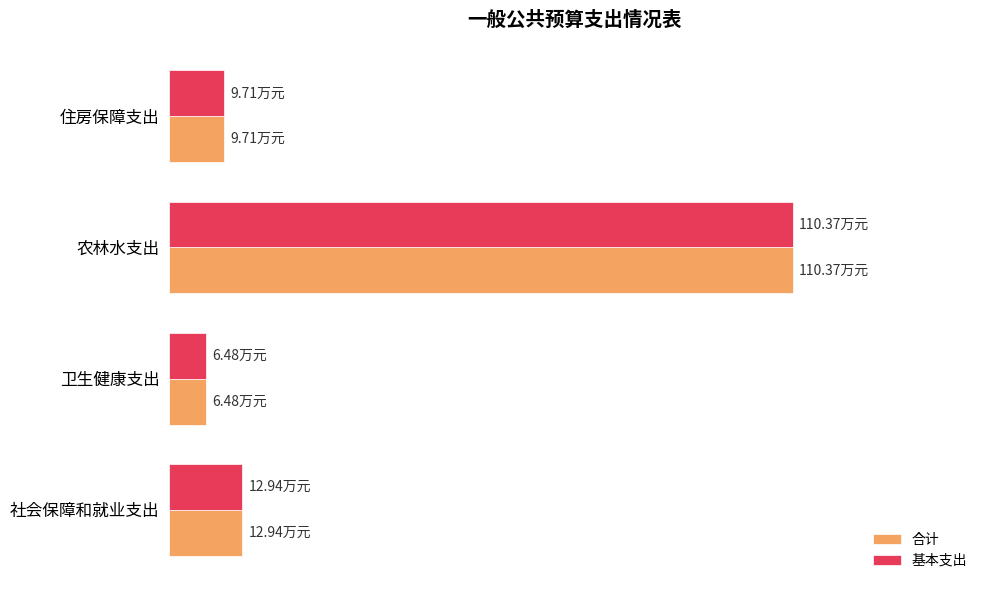

What is the value of the 合计 bar at the 1st from the left?

12.9